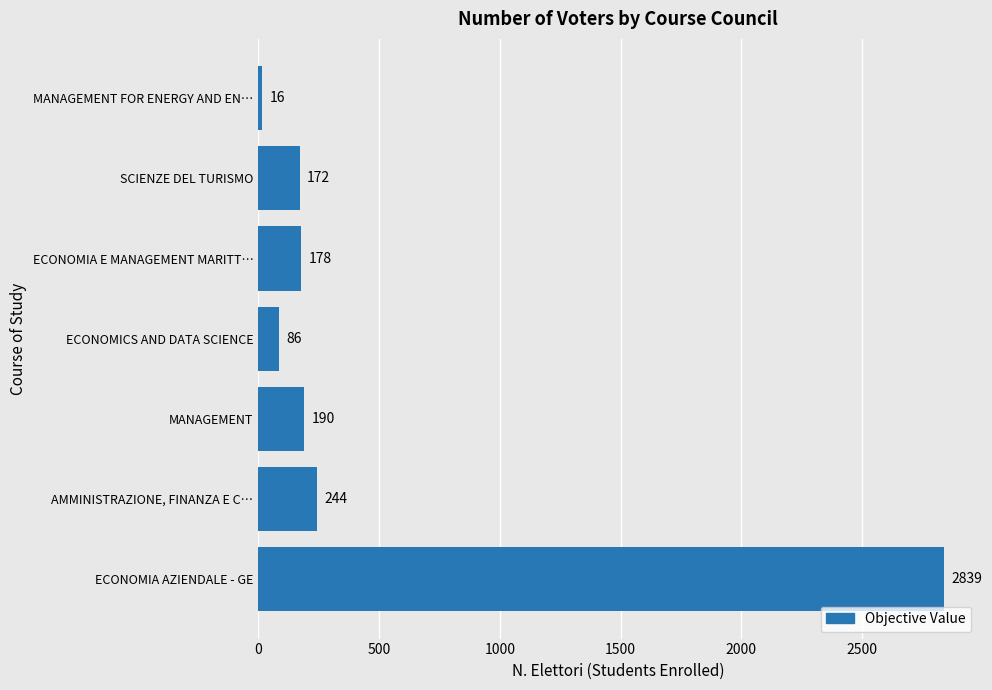

How many values are below 178?

3